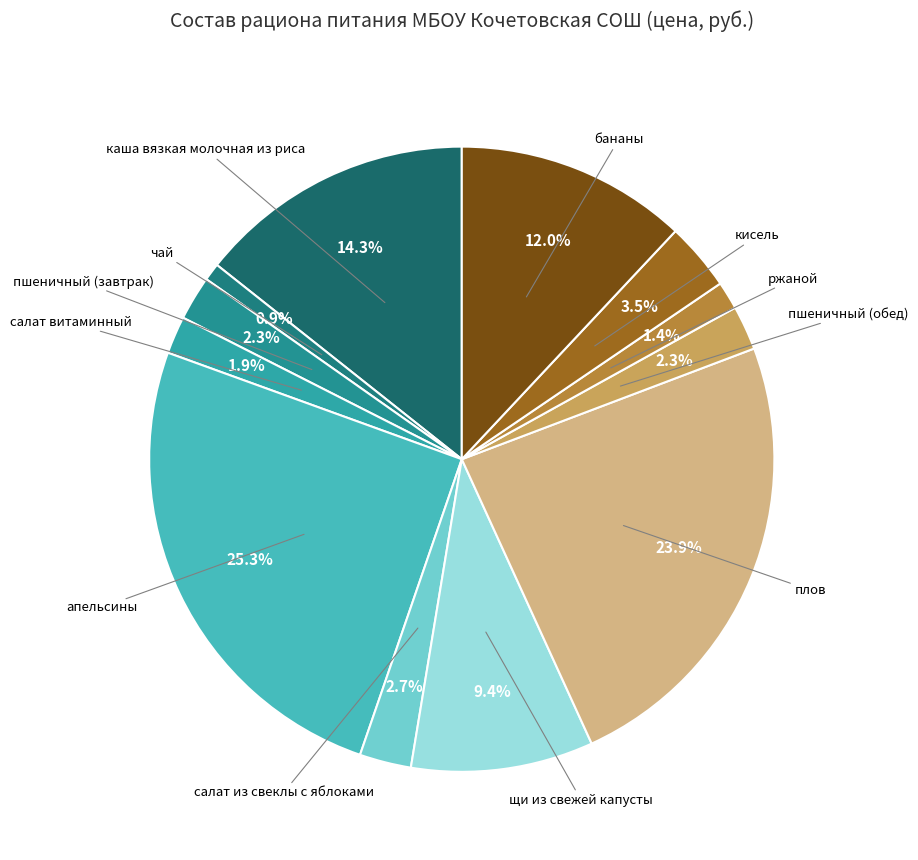

Does any single category account for the majority?

No